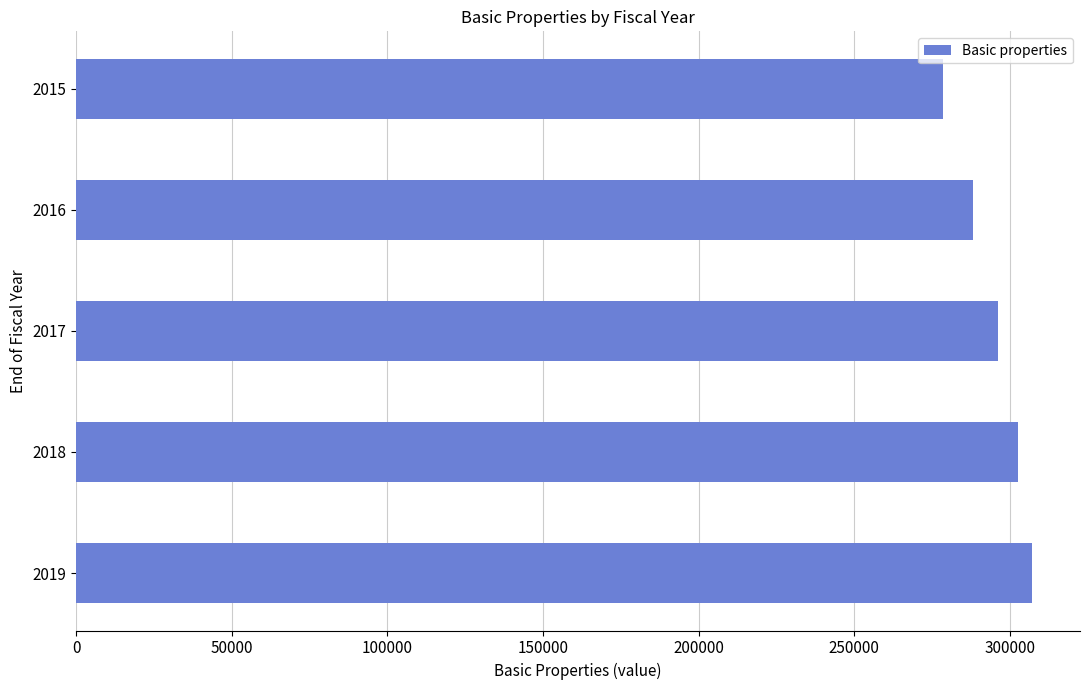

How many bars are there in total?

5